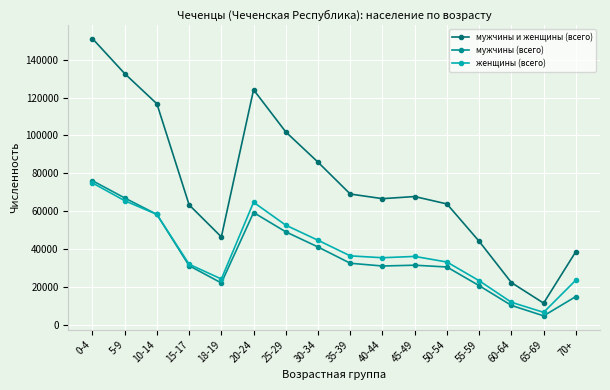

What is the difference between the second highest and second lowest values in the мужчины и женщины (всего) series?

110231